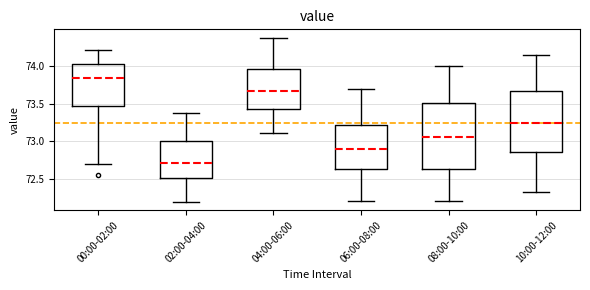

Where is the lower edge of the box for 06:00-08:00 on the y-axis? The values are not printed on the chart, so give them approximately, as read against the axis.

72.65